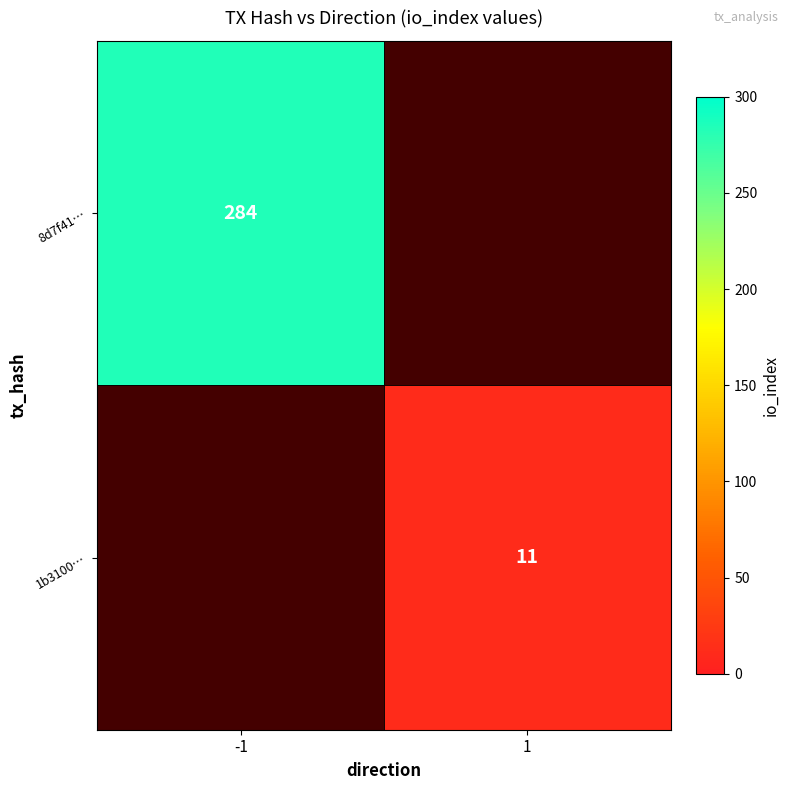

The 1b3100… series shows 11 at 1. True or false?

True